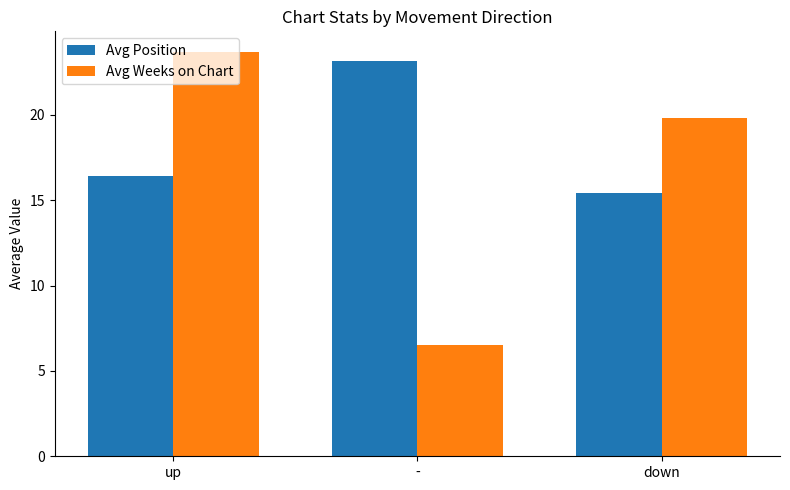

What is the difference between the second highest and minimum values in the Avg Weeks on Chart series?

13.3